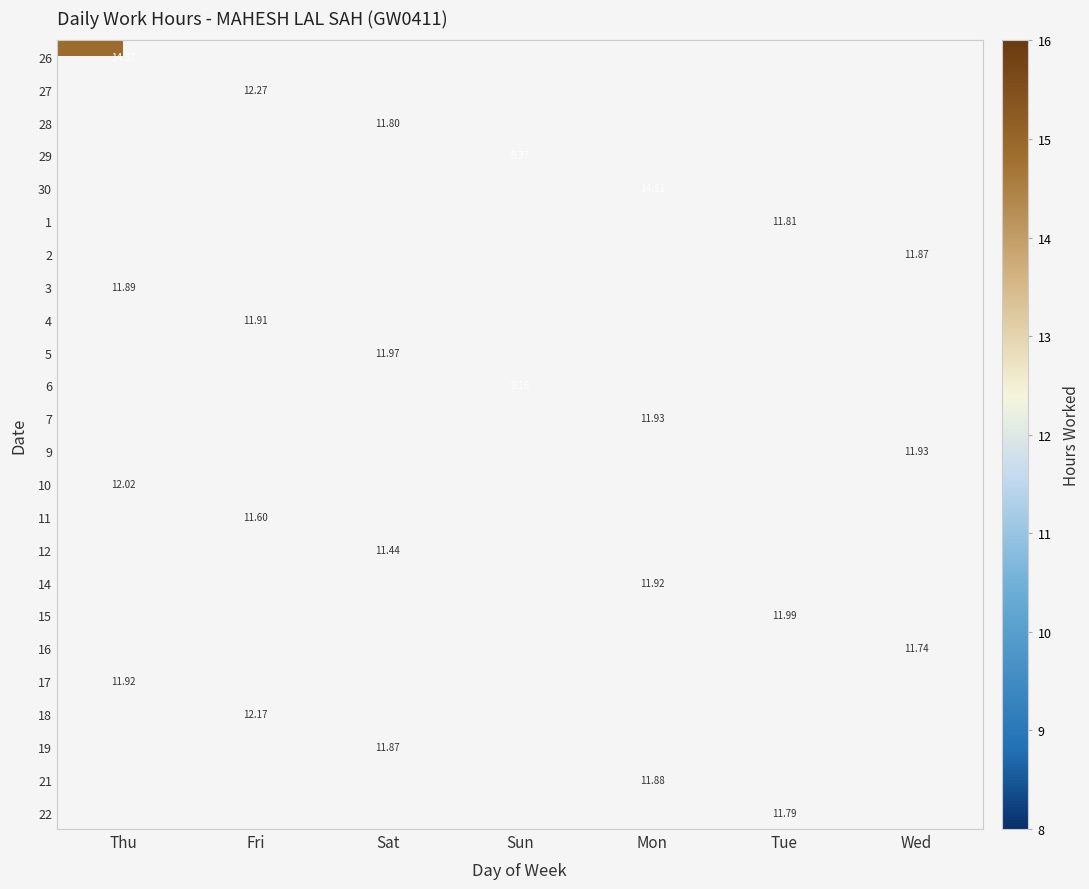

Count the number of categories in the chart.

7